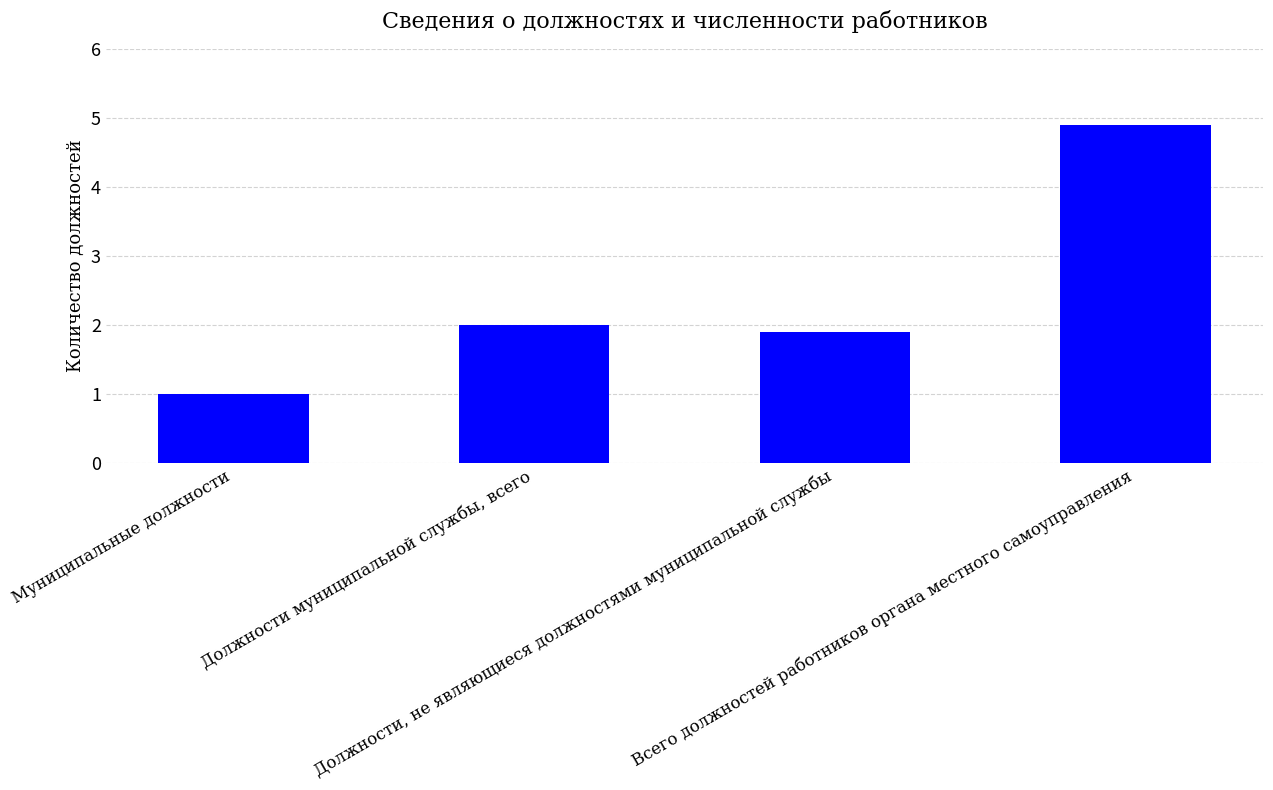

Reading right to left, what are all the values shown in this chart?

Всего должностей работников органа местного самоуправления=4.9	Должности, не являющиеся должностями муниципальной службы=1.9	Должности муниципальной службы, всего=2.0	Муниципальные должности=1.0